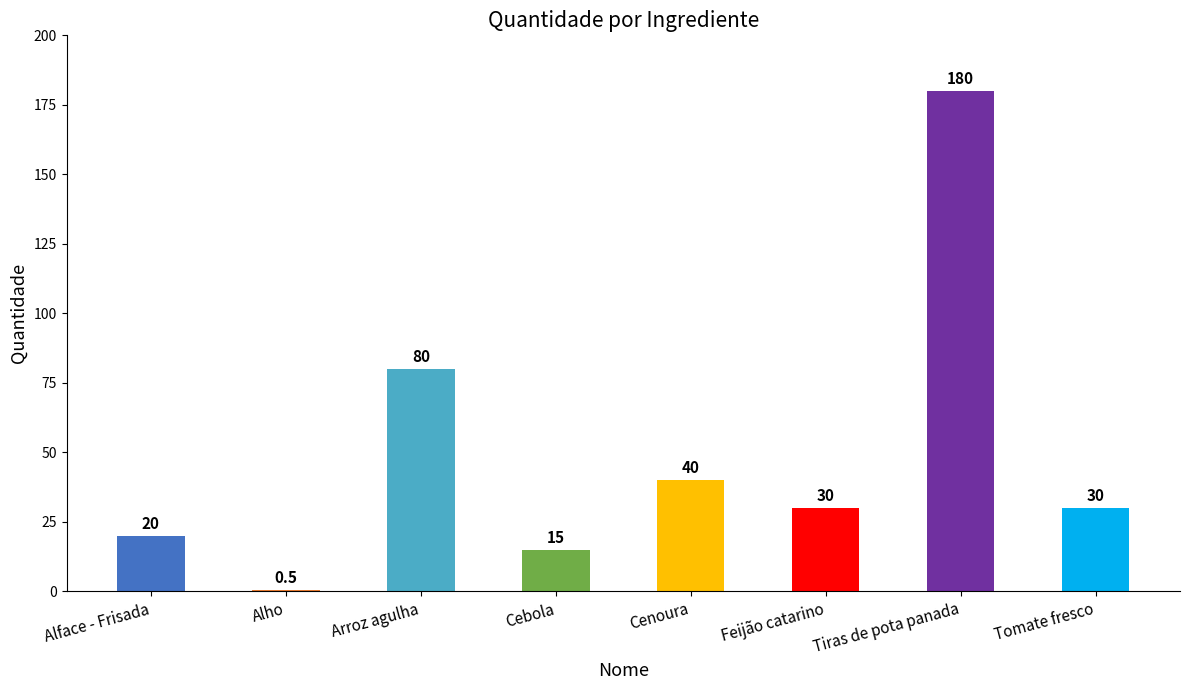

Where does the data first go above 30?

Arroz agulha